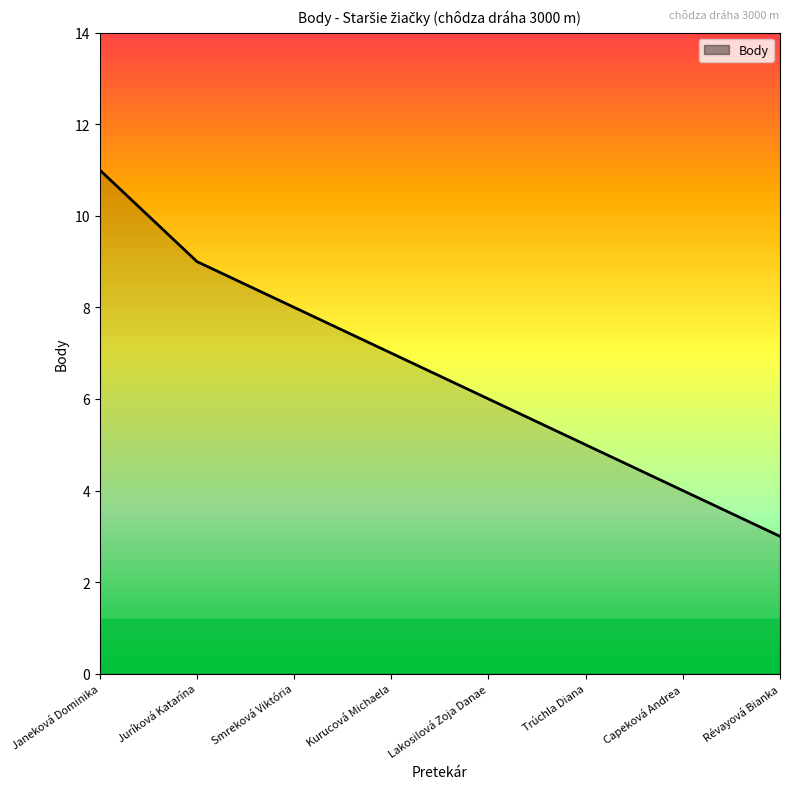

At which label is the value closest to 7?

Kurucová Michaela